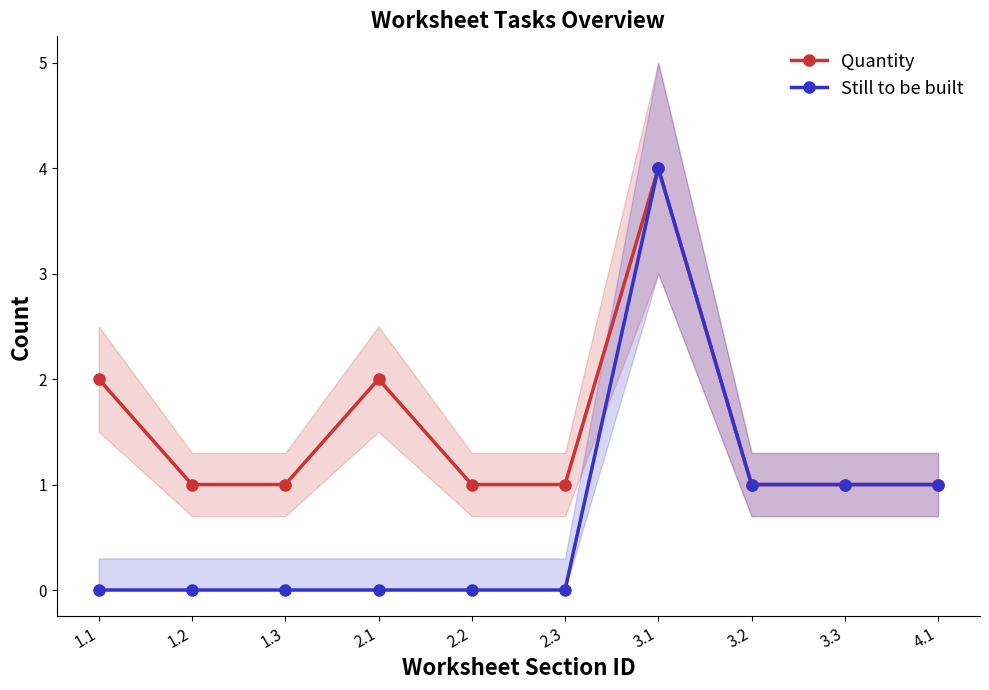

What is the total value across all series at 1.3?

1